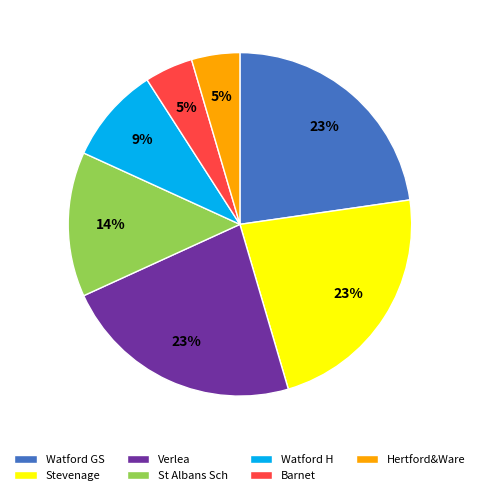

To the nearest percent, what portion does Watford H represent?

9%